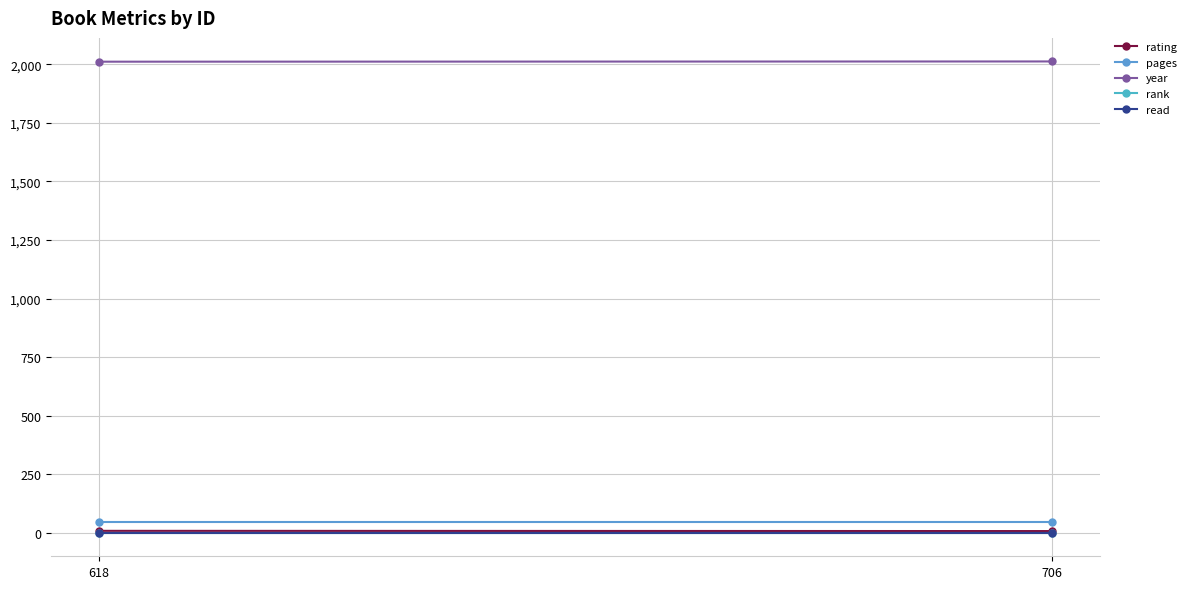

How many distinct data groups are displayed?

5